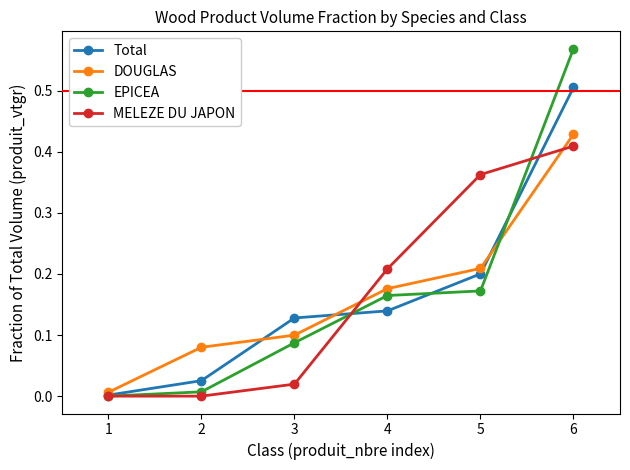

Rank the categories by Total value from highest to lowest.

6, 5, 4, 3, 2, 1